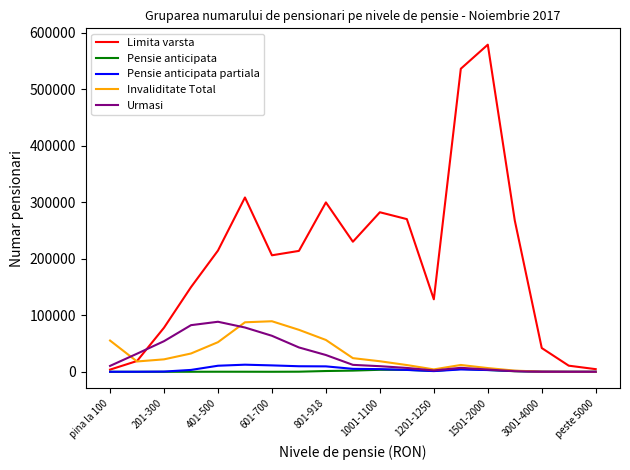

Which series has the largest range (max minus min)?

Limita varsta